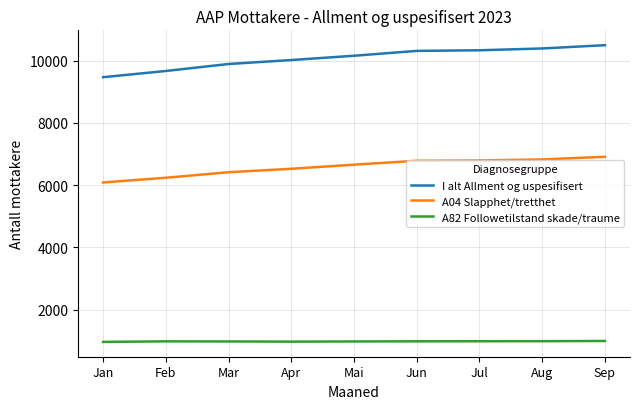

True or false: A82 Followetilstand skade/traume and A04 Slapphet/tretthet cross at least once.

False